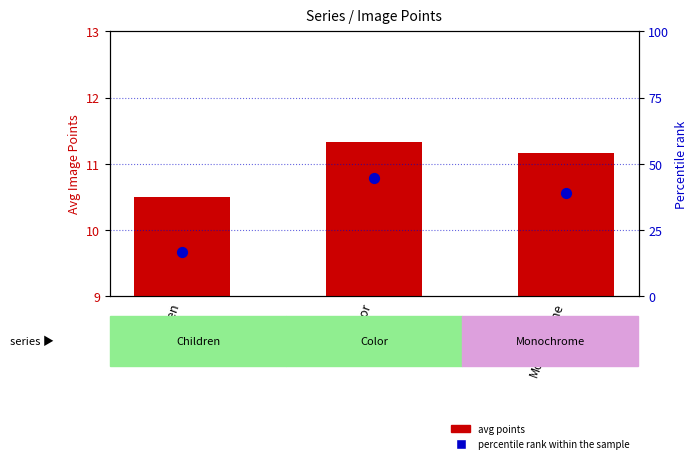

Which series contains the lowest Y value?

avg points